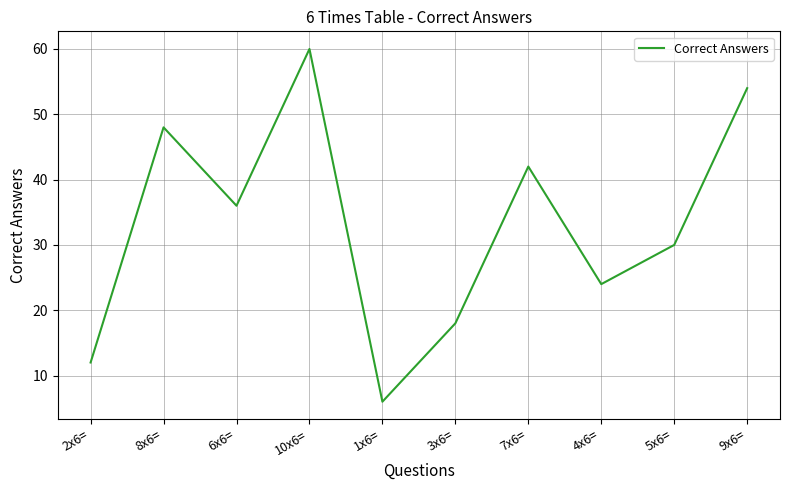

Which has a higher value, 6x6= or 5x6=?

6x6=